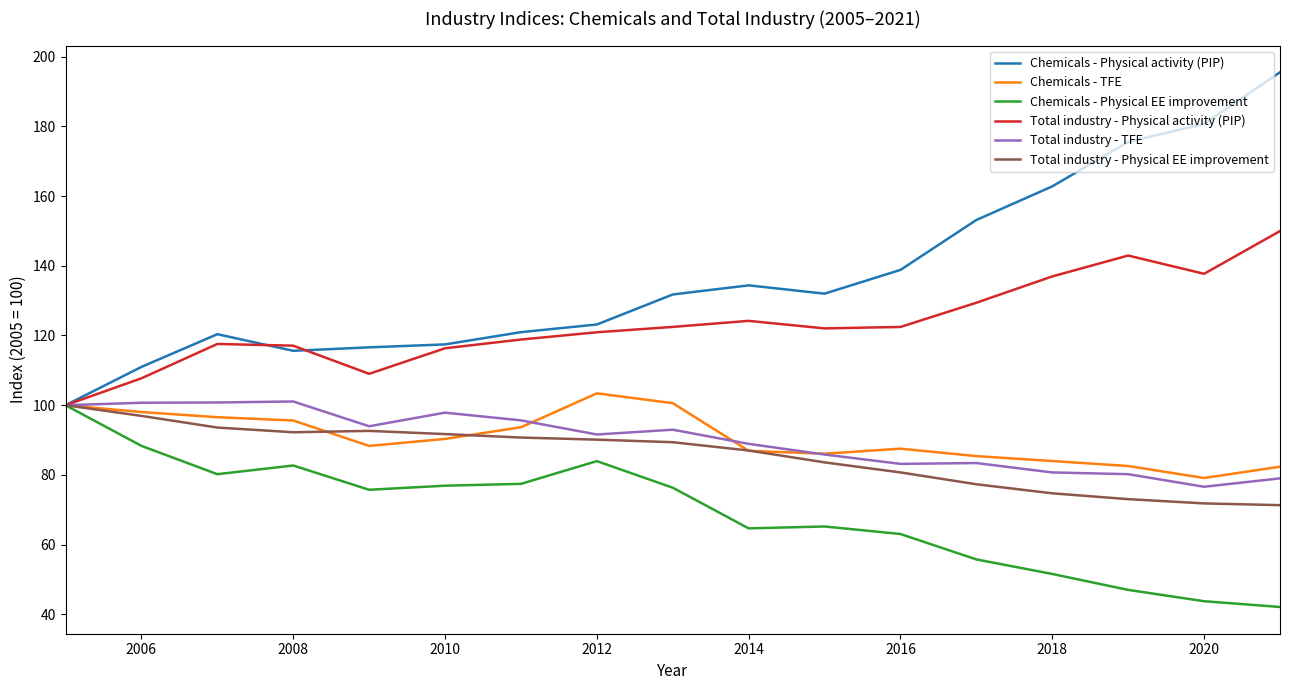

How many categories are shown in the chart?

17